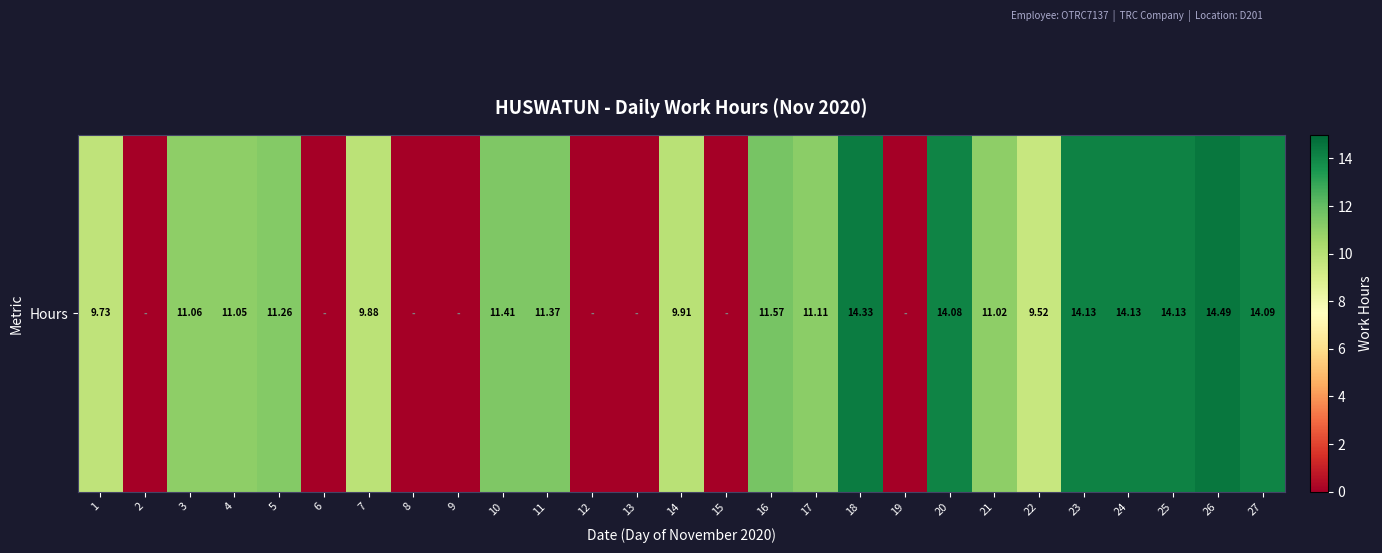

At which category does the chart reach its minimum across all series?

2